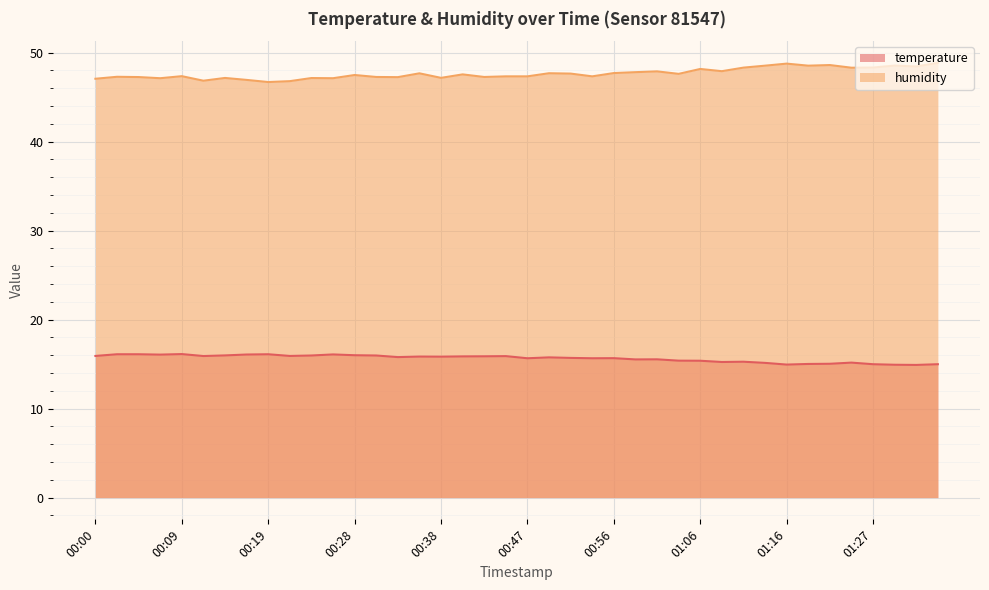

Which category has the highest value across all series?

01:34